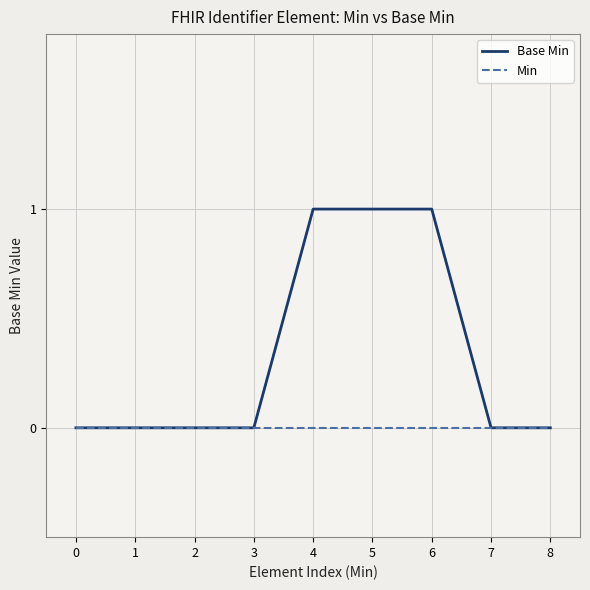

The value of Base Min at 8 is -1. True or false?

False